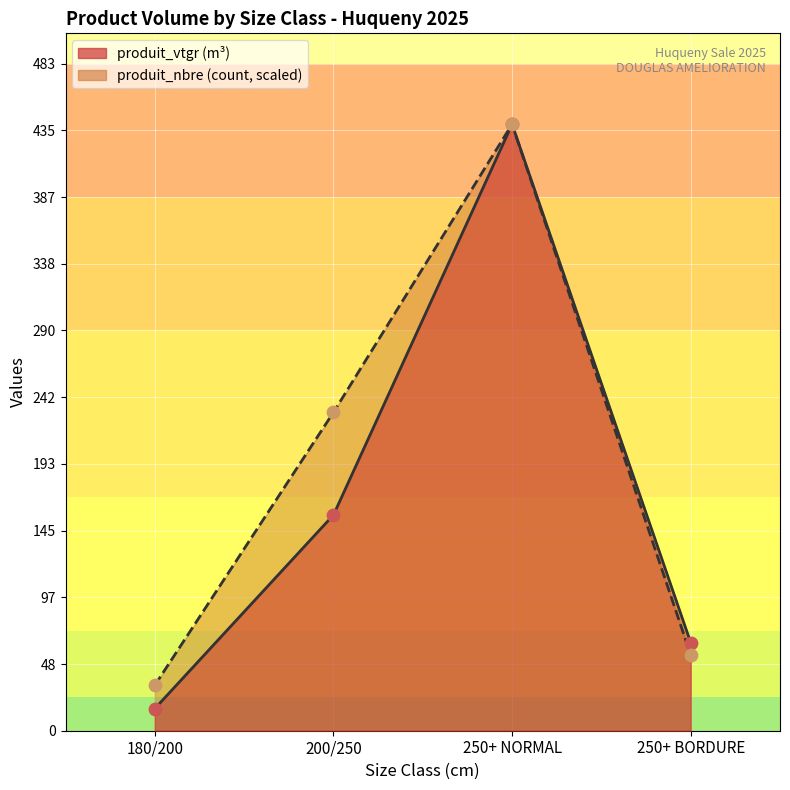

At which category is the sum across all series the highest?

250+ NORMAL